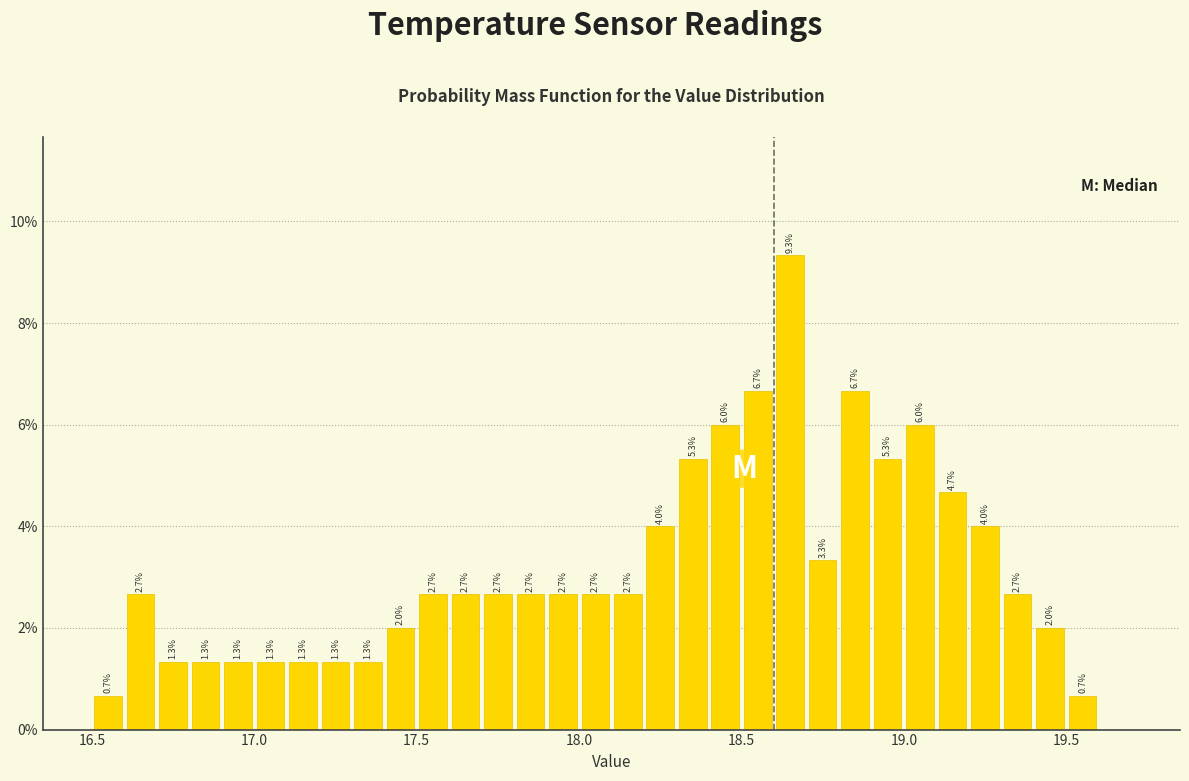

Around what value on the x-axis is the tallest bar? Give the approximate position of its centre, as read against the axis.

18.65